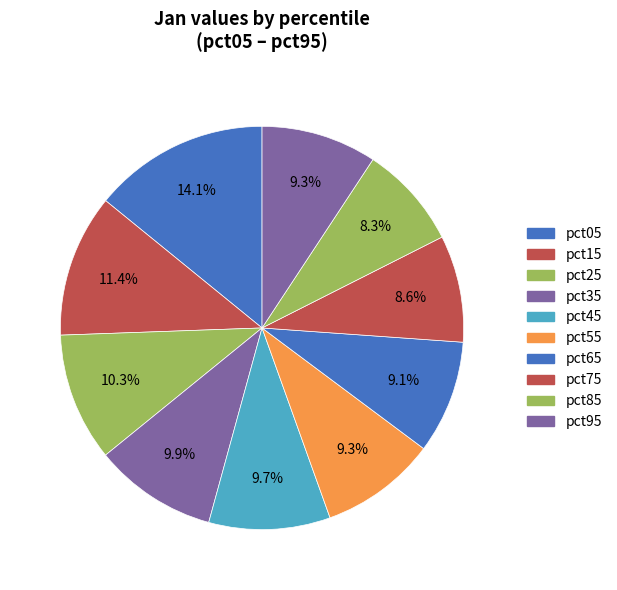

How many segments does this pie chart have?

10